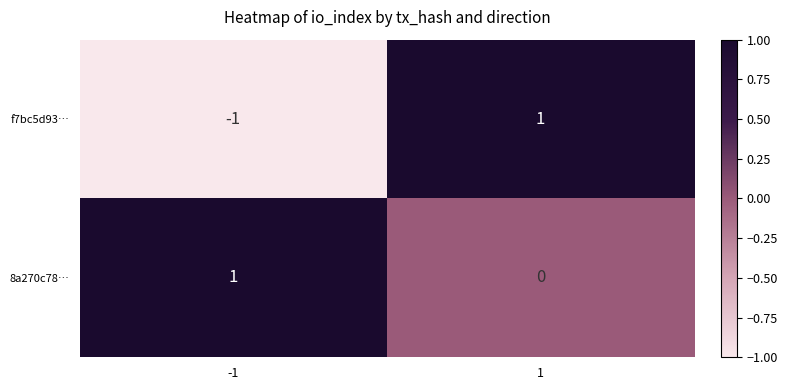

What is the minimum value shown in the chart?

-1